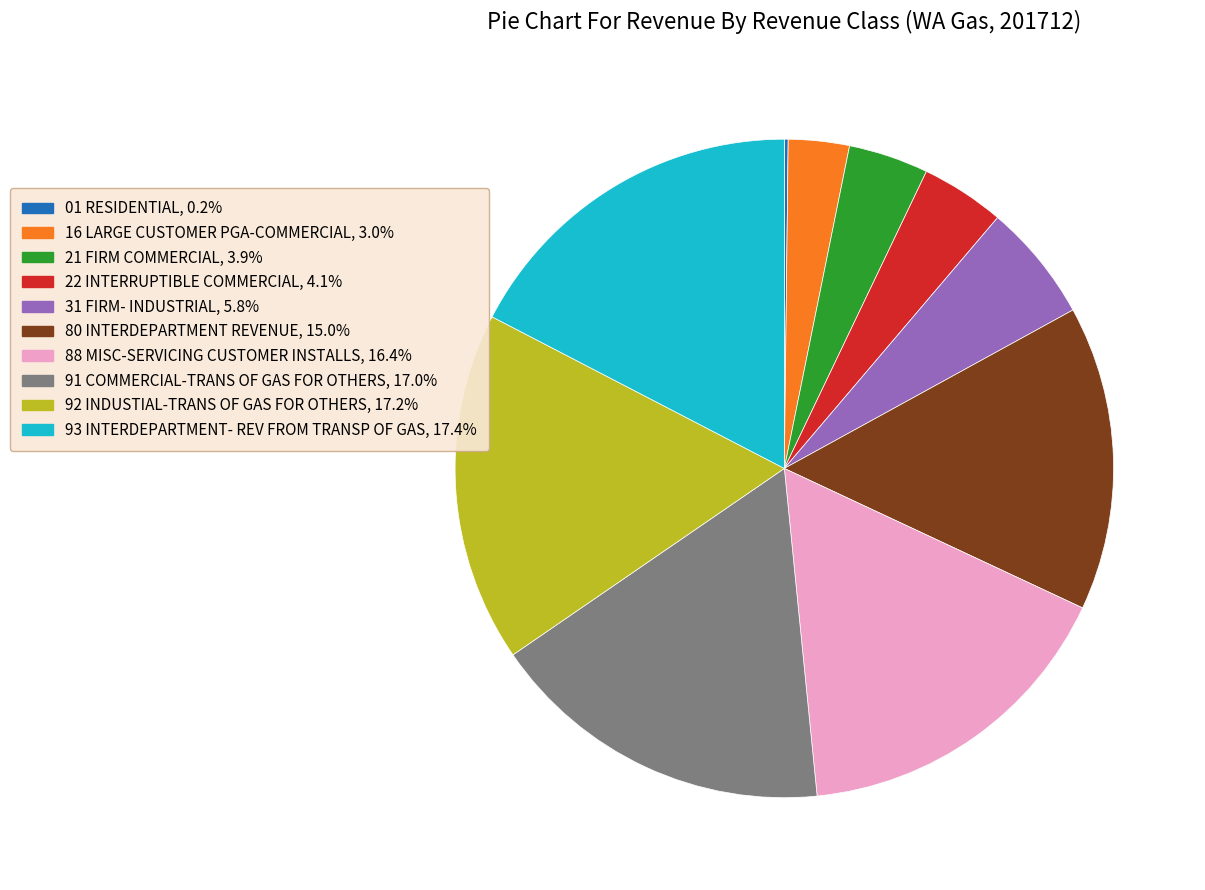

Is it true that 31 FIRM- INDUSTRIAL is 1% of the pie?

False